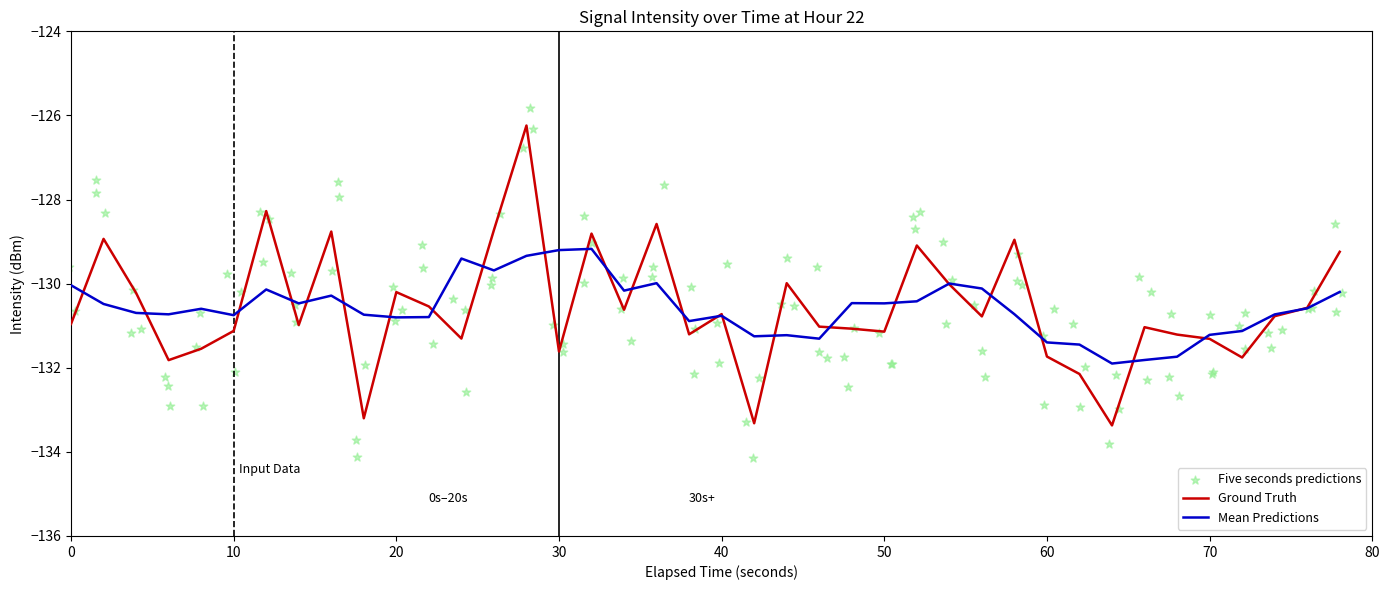

Is it true that Ground Truth equals -232.6 at 40?

False